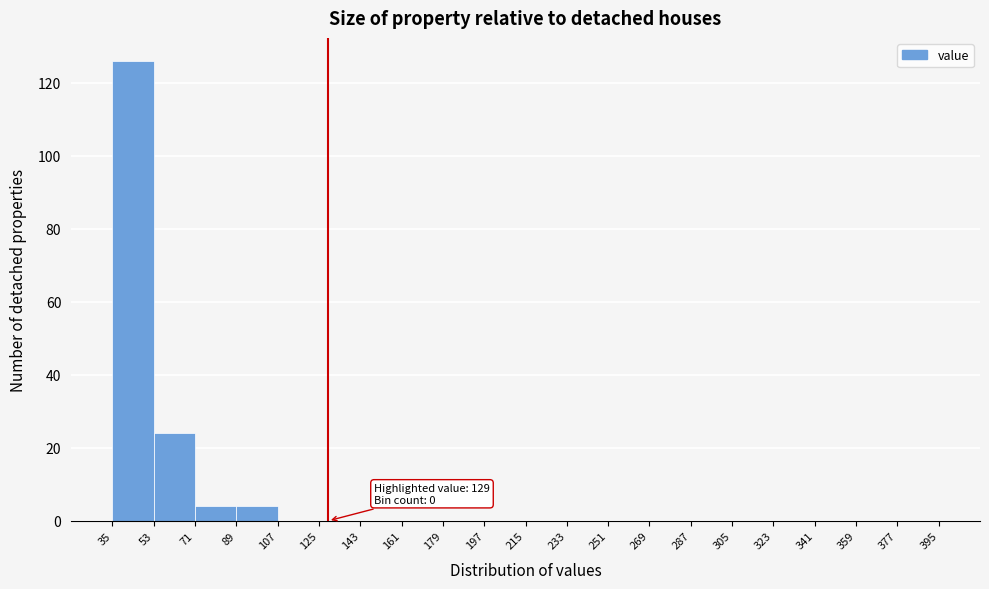

Over which range of the x-axis is the bar tallest?

35 to 53